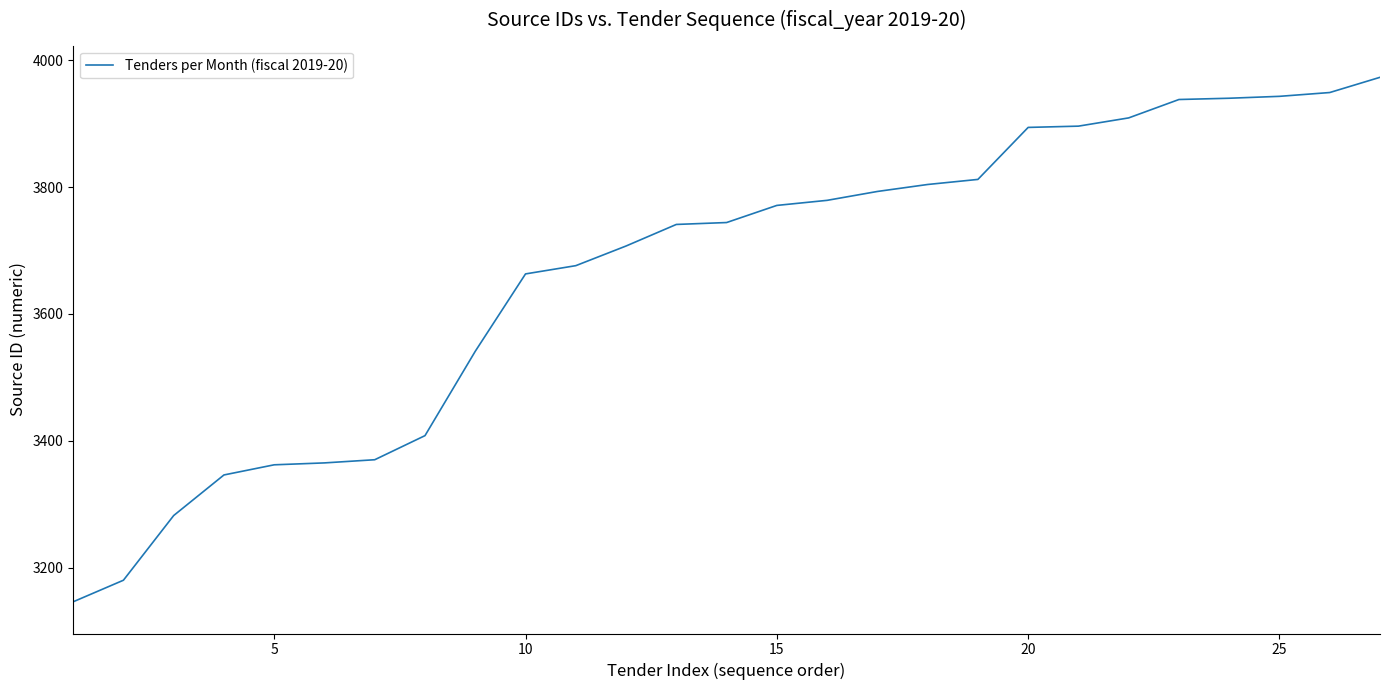

Count the number of categories in the chart.

27